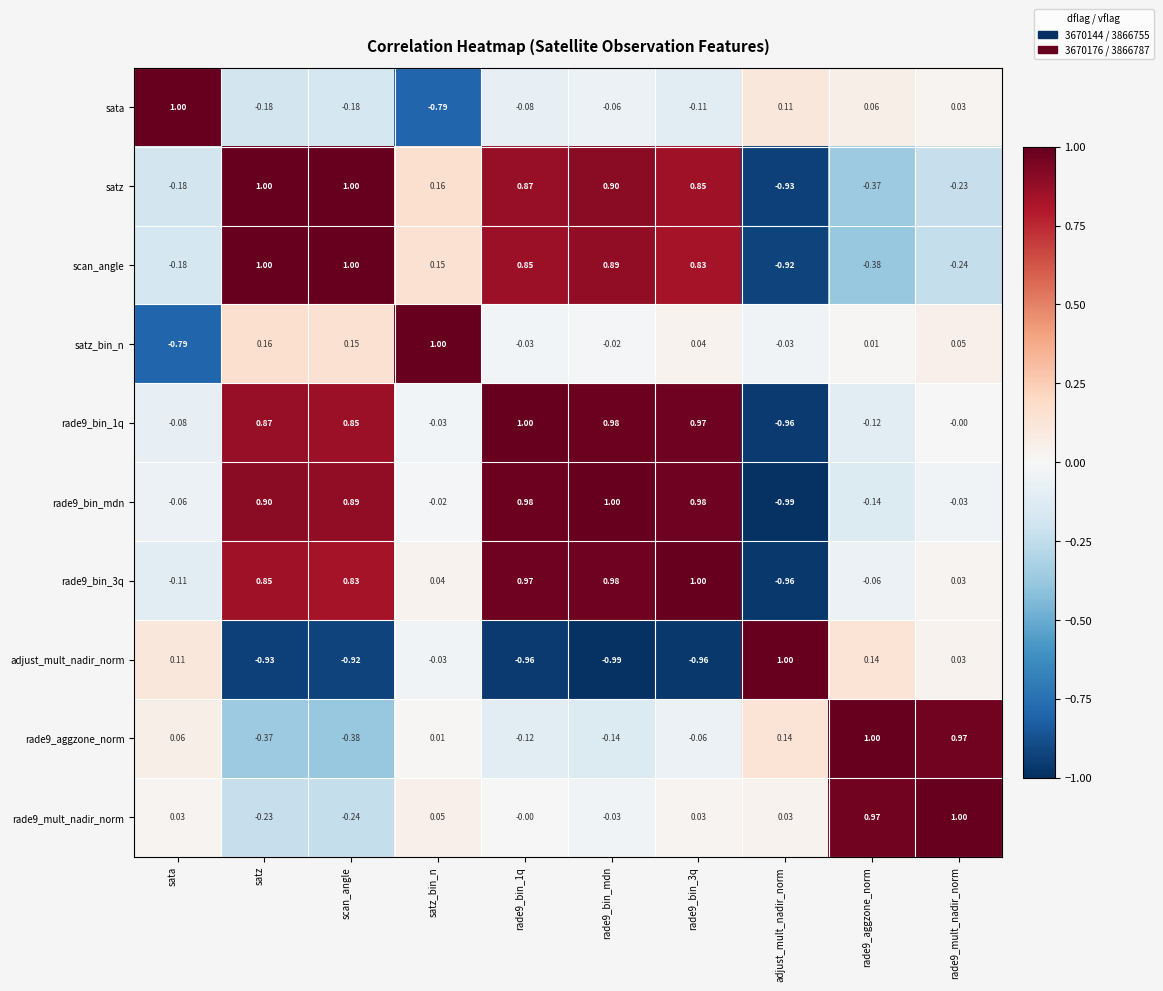

What is the spread (max minus min) of values at adjust_mult_nadir_norm?

2.0